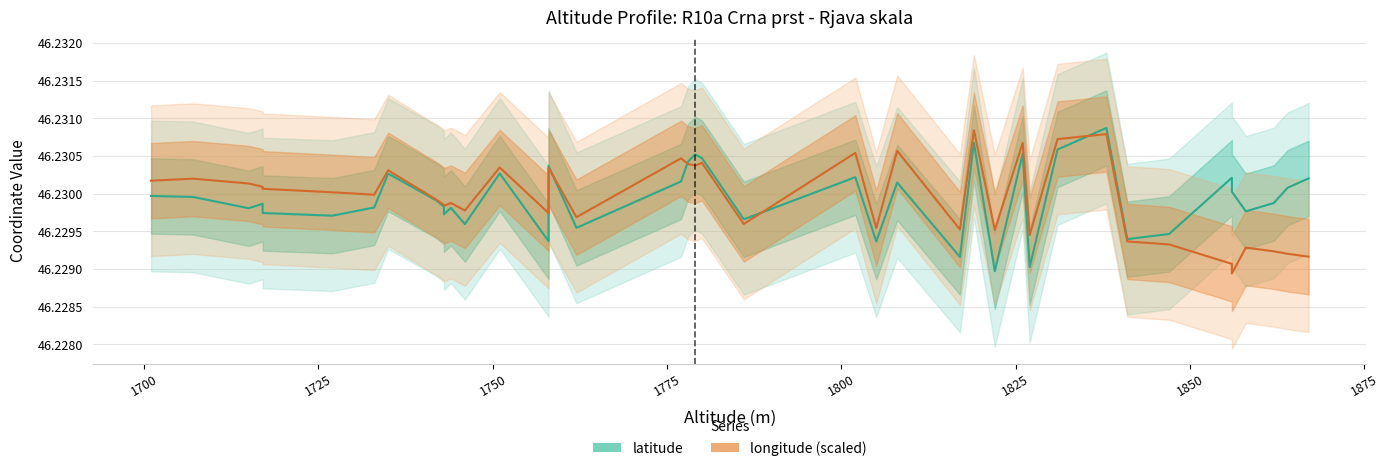

Rank the series at 1875 from highest to lowest value.

longitude (scaled), latitude